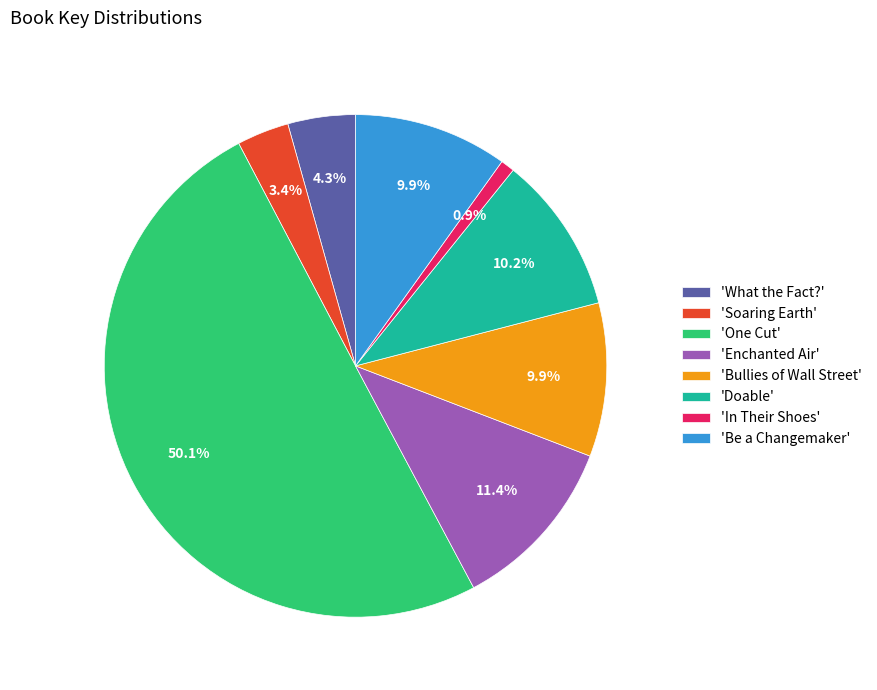

What is the ratio of the value at 'Doable' to the value at 'In Their Shoes'?

11.3